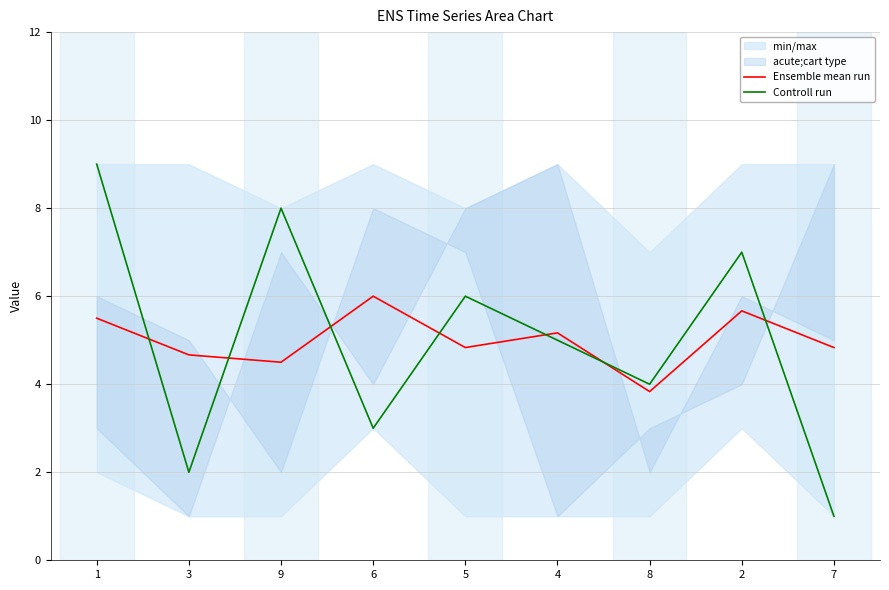

How many lines are shown in the chart?

2